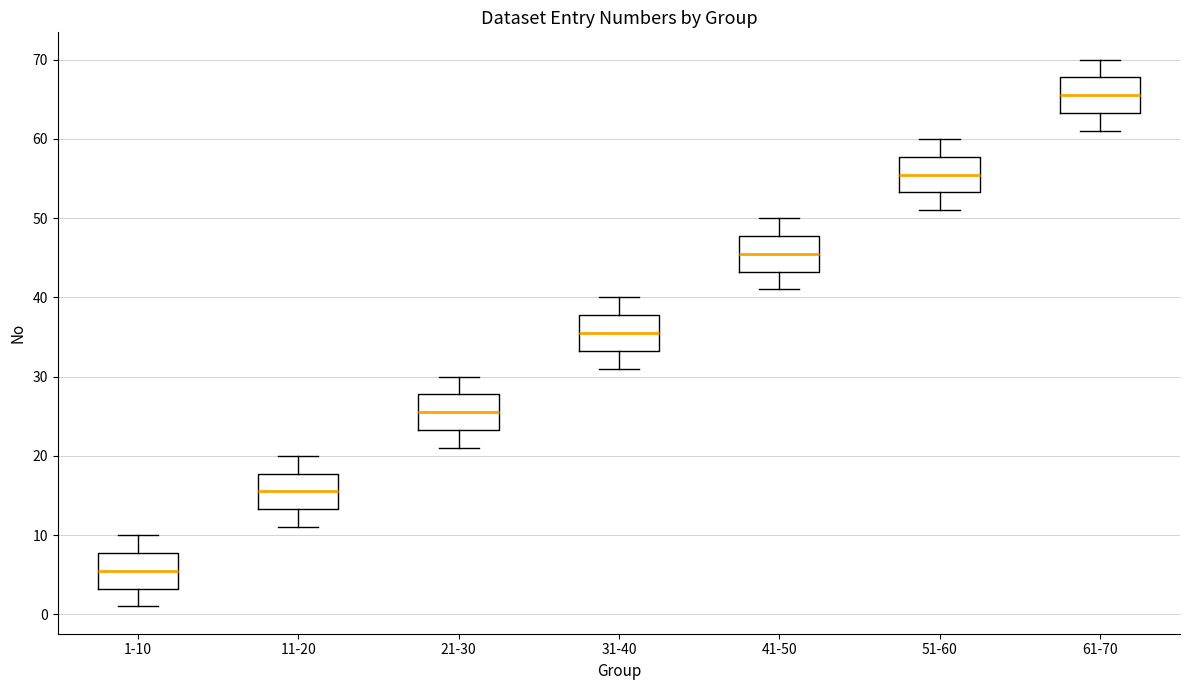

Where is the upper edge of the box for 11-20 on the y-axis? The values are not printed on the chart, so give them approximately, as read against the axis.

18